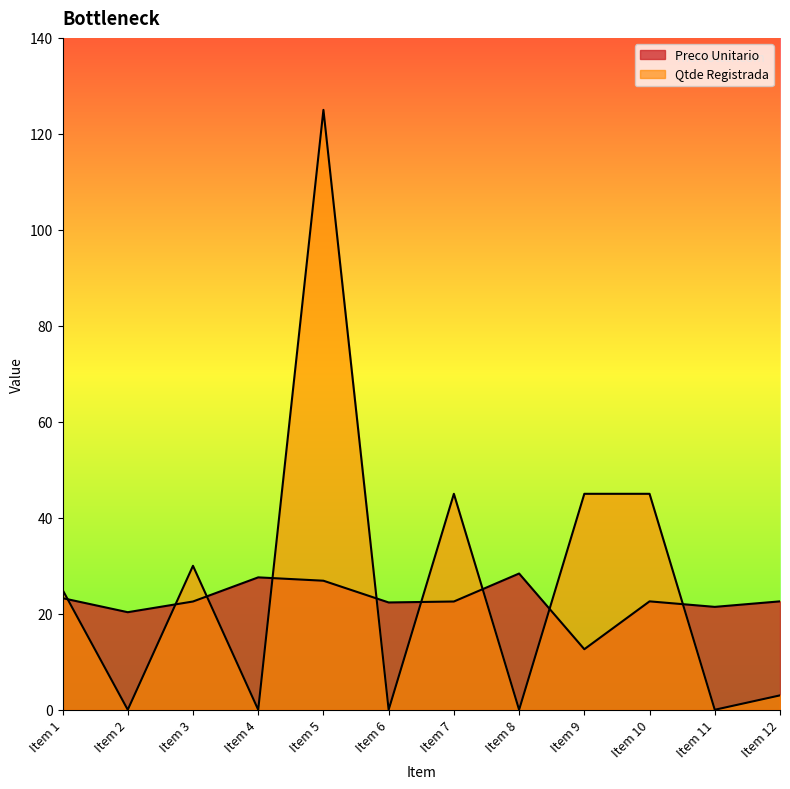

True or false: Qtde Registrada has a value of 40.6 at Item 8.

False